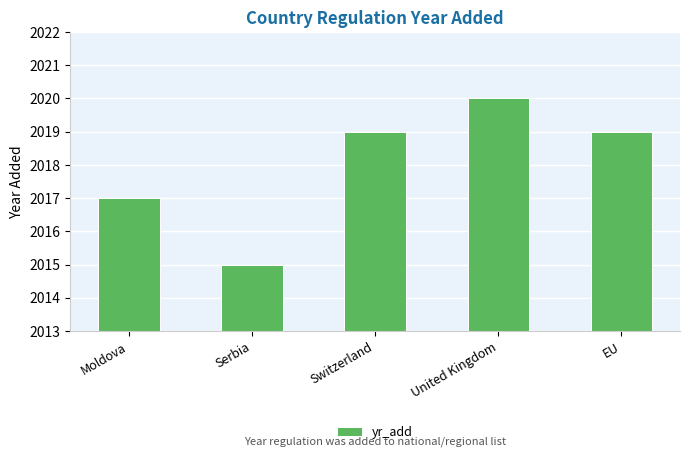

What is the change in value from Moldova to Serbia?

-2